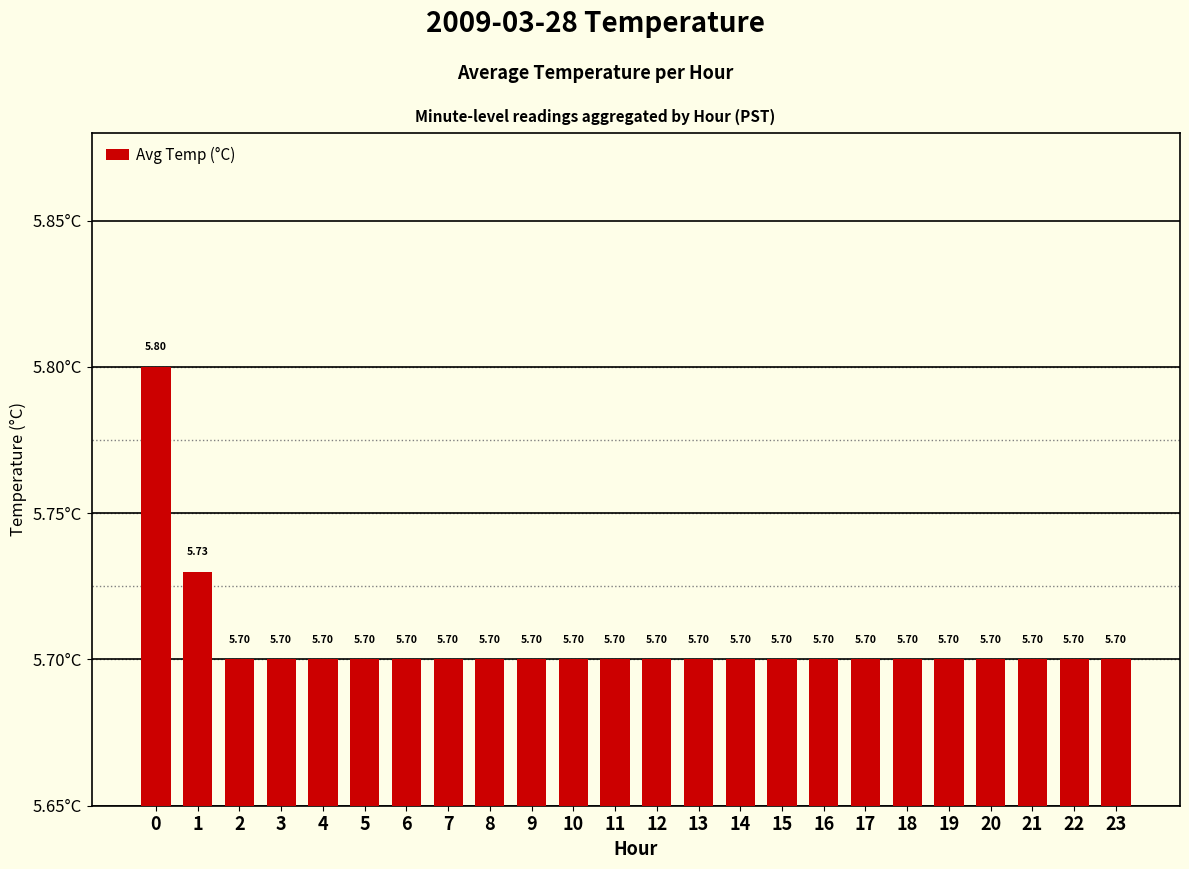

Are the bars grouped side by side (vs. stacked)?

No